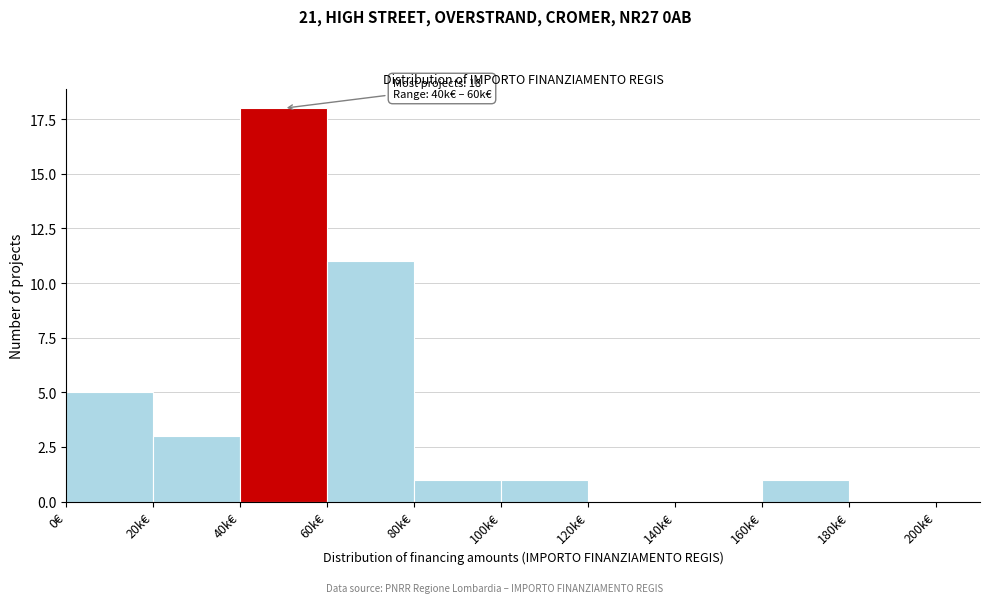

Reading left to right, extract all data points from this chart.

0€=5	20k€=3	40k€=18	60k€=11	80k€=1	100k€=1	120k€=0	140k€=0	160k€=1	180k€=0